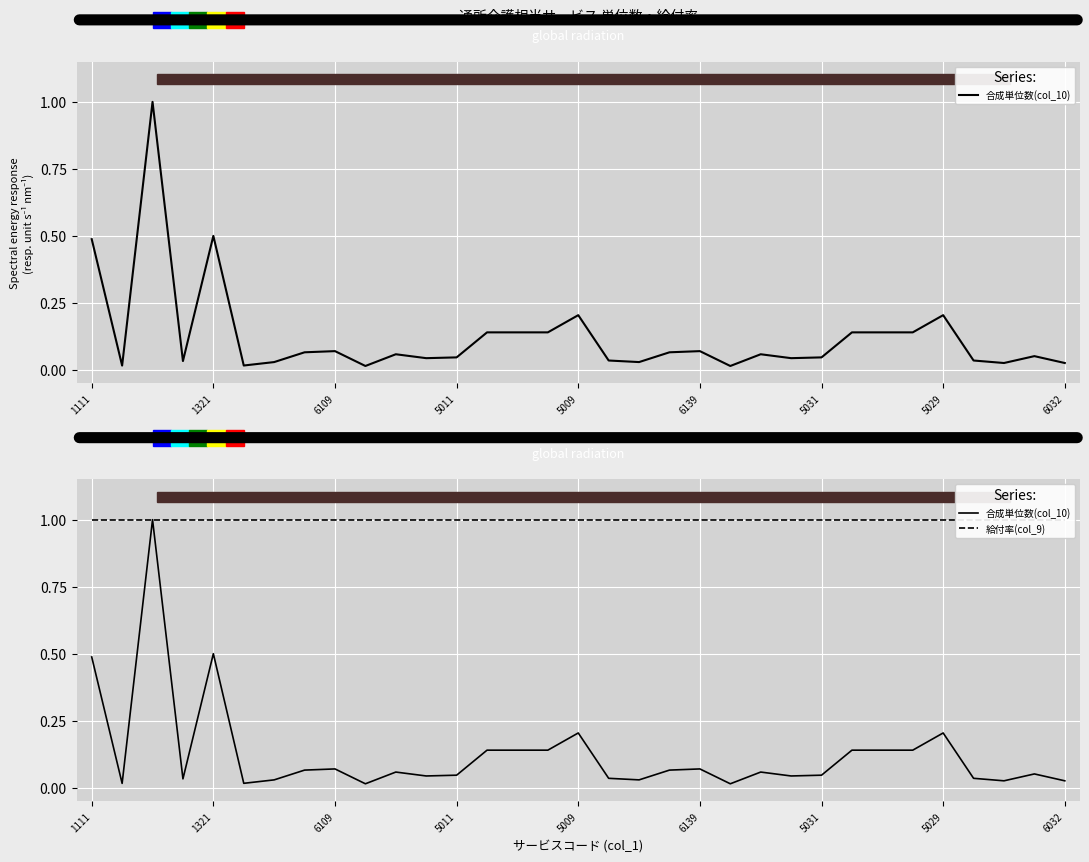

True or false: 給付率(col_9) and 合成単位数(col_10) intersect in this chart.

False